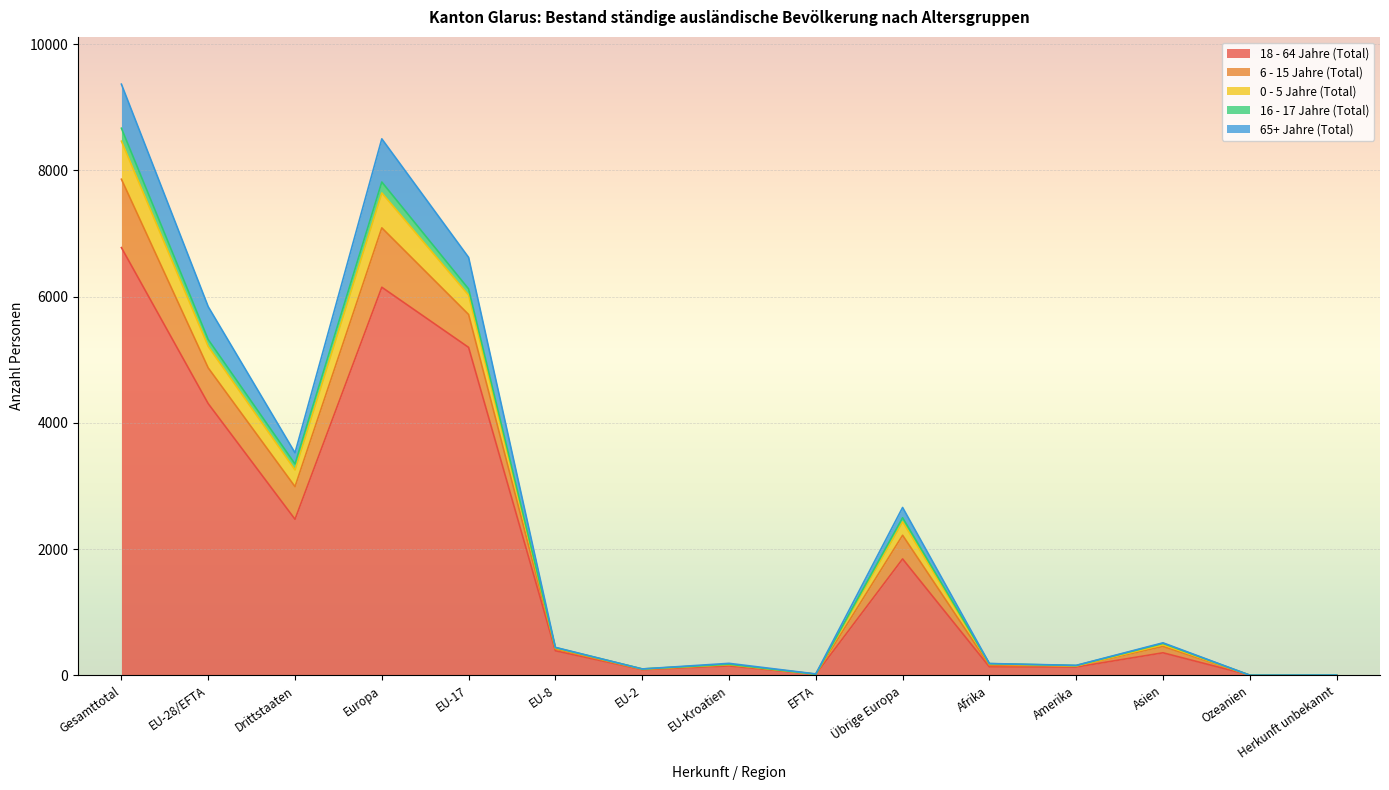

Which category has the highest value in the 18 - 64 Jahre (Total) series?

Gesamttotal